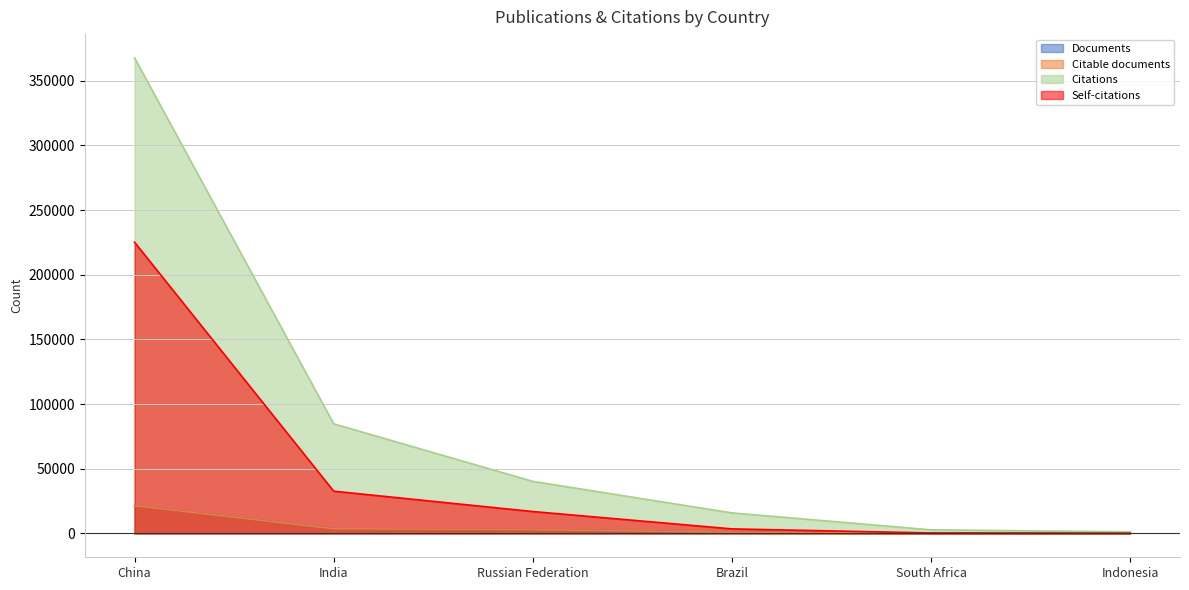

List the labels in order of Self-citations value, smallest first.

Indonesia, South Africa, Brazil, Russian Federation, India, China